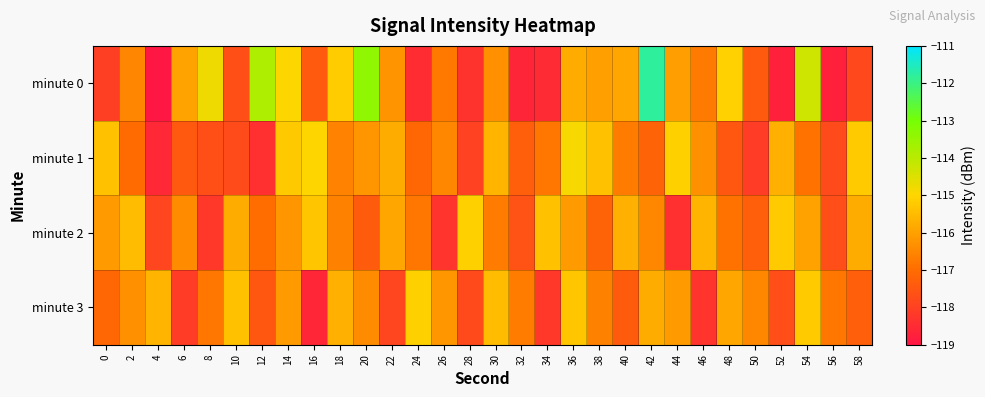

What is the total value across all series at 14?

-462.5